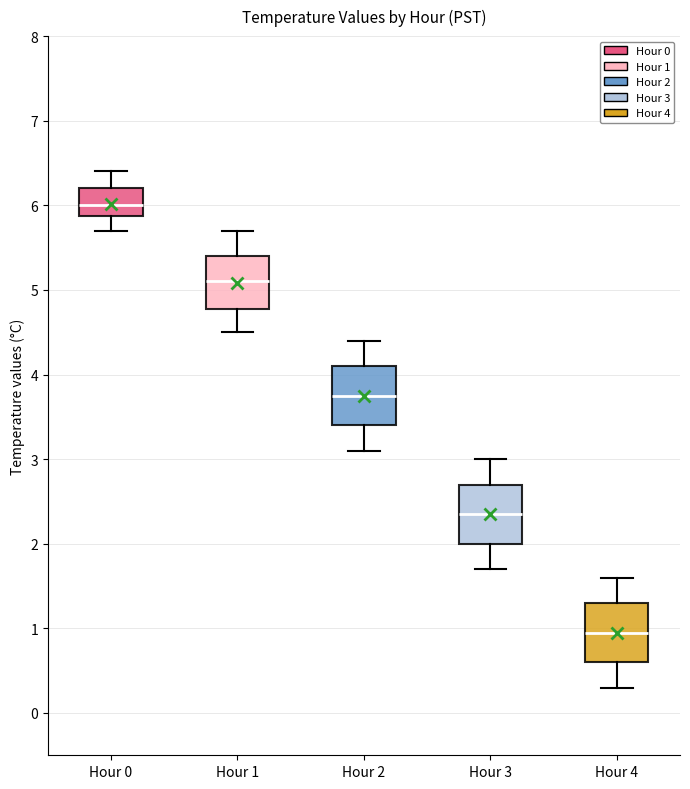

Reading left to right, transcribe this box plot: for each box, give where its median line is, the range the box spans, and where its two whiskers end, as read against the y-axis. The values are not printed on the chart, so give them approximately, as read against the axis.

Hour 0: median 6.0, box 5.9 to 6.2, whiskers 5.7 to 6.4
Hour 1: median 5.1, box 4.8 to 5.4, whiskers 4.5 to 5.7
Hour 2: median 3.8, box 3.4 to 4.1, whiskers 3.1 to 4.4
Hour 3: median 2.4, box 2.0 to 2.7, whiskers 1.7 to 3.0
Hour 4: median 1.0, box 0.6 to 1.3, whiskers 0.3 to 1.6